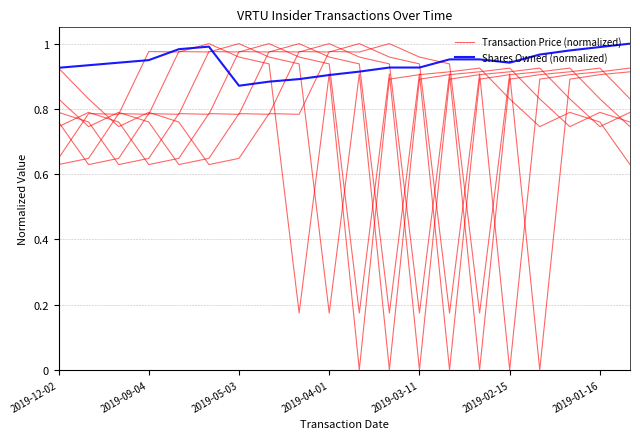

List the series in order of their peak value, highest first.

Transaction Price (normalized), Shares Owned (normalized)